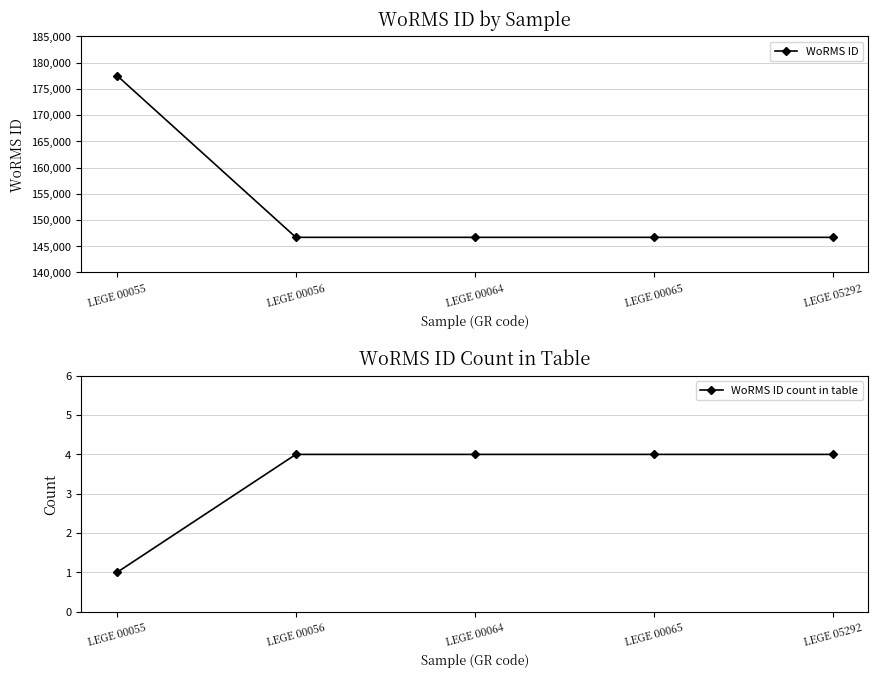

Rank the series at LEGE 00056 from highest to lowest value.

WoRMS ID, WoRMS ID count in table